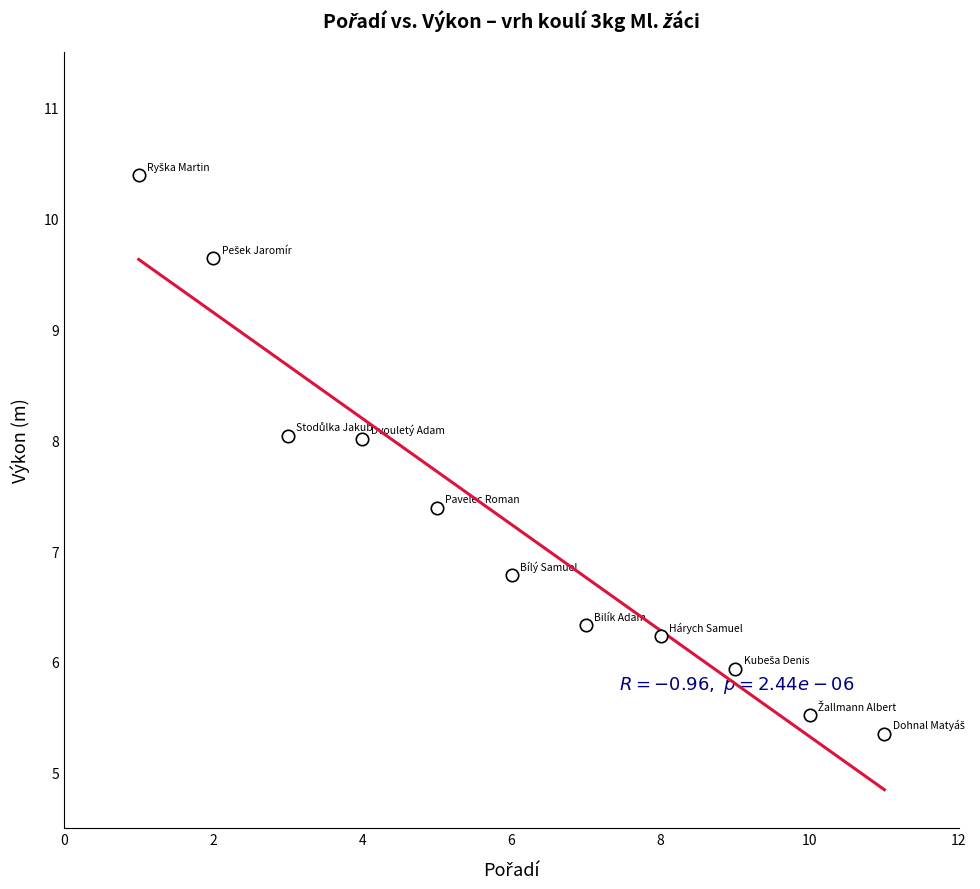

What Y value in the scatter plot is closest to 7?

6.8